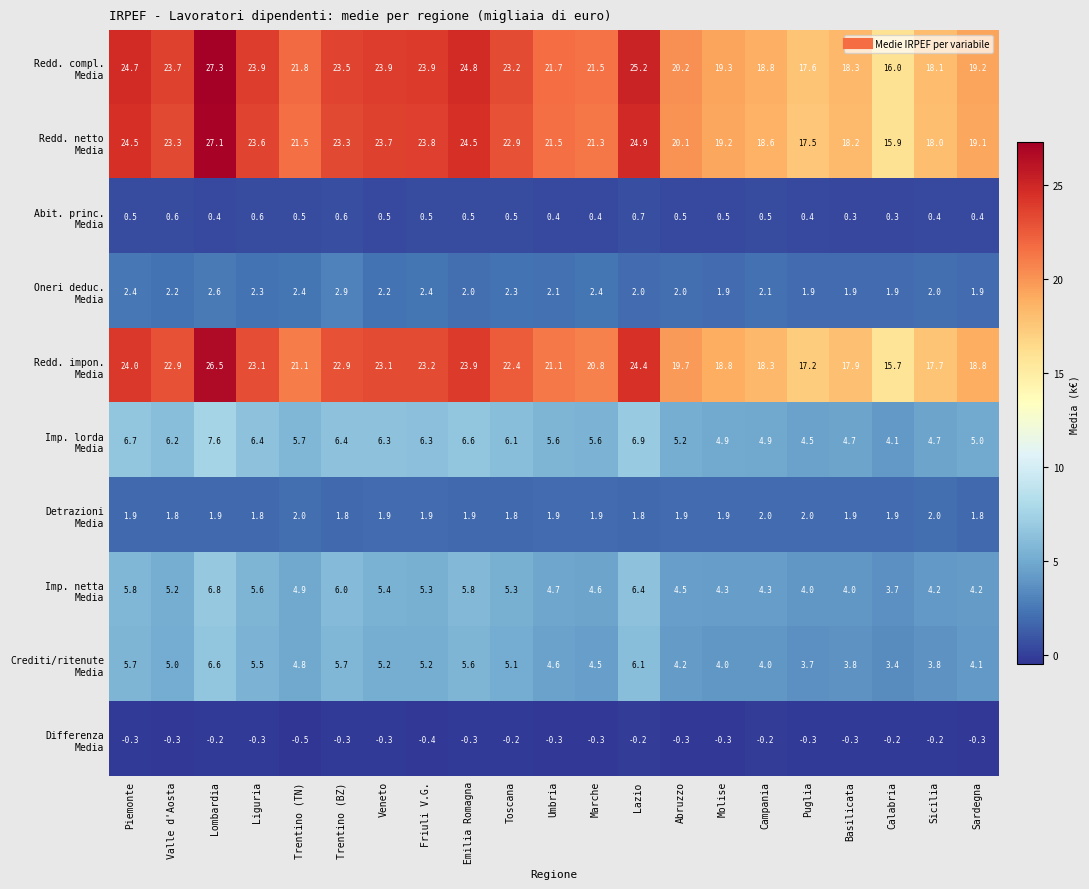

At which category is the sum across all series the highest?

Lombardia